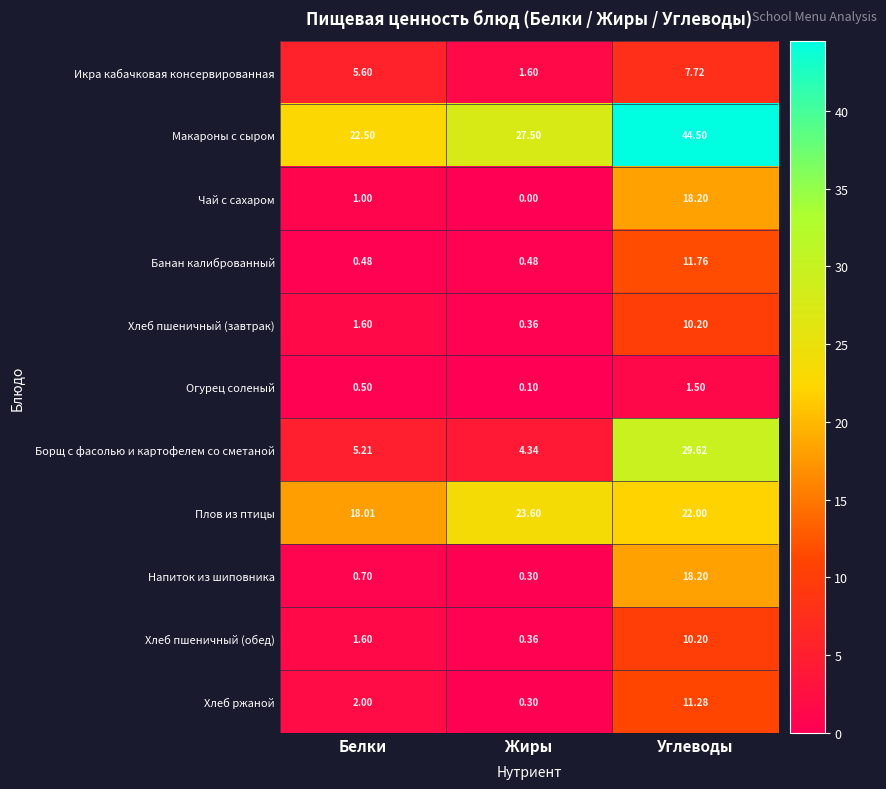

At which label is Борщ с фасолью и картофелем со сметаной closest to 16?

Белки